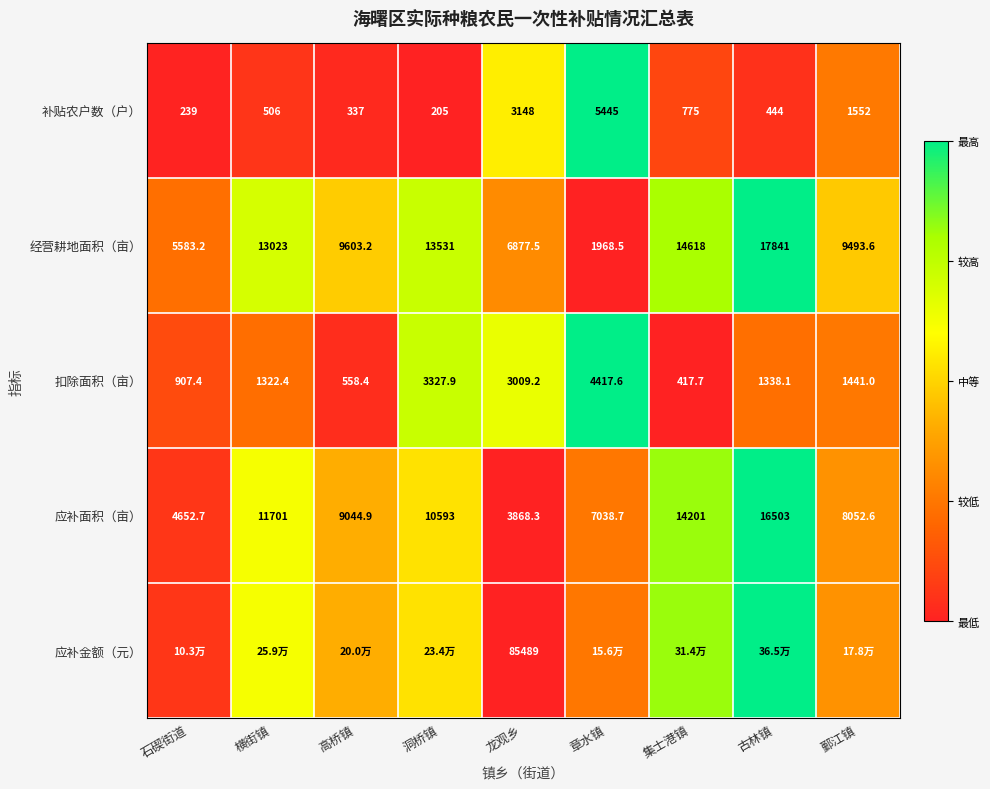

At which label does 扣除面积（亩） first exceed 1338?

洞桥镇